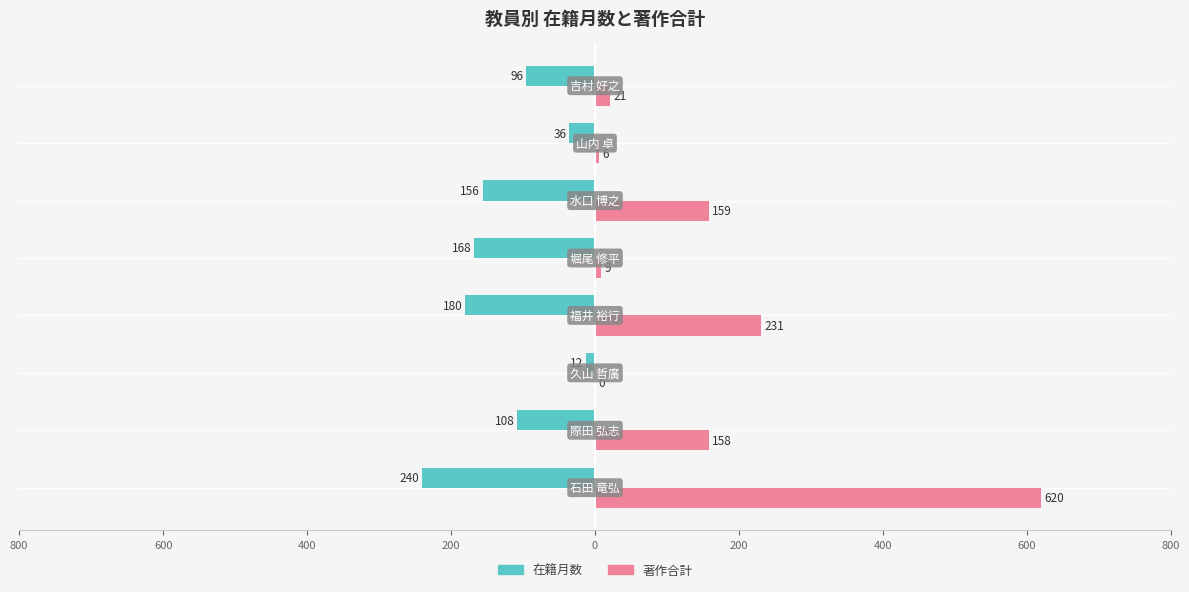

What are all the series names shown in the legend?

在籍月数, 著作合計